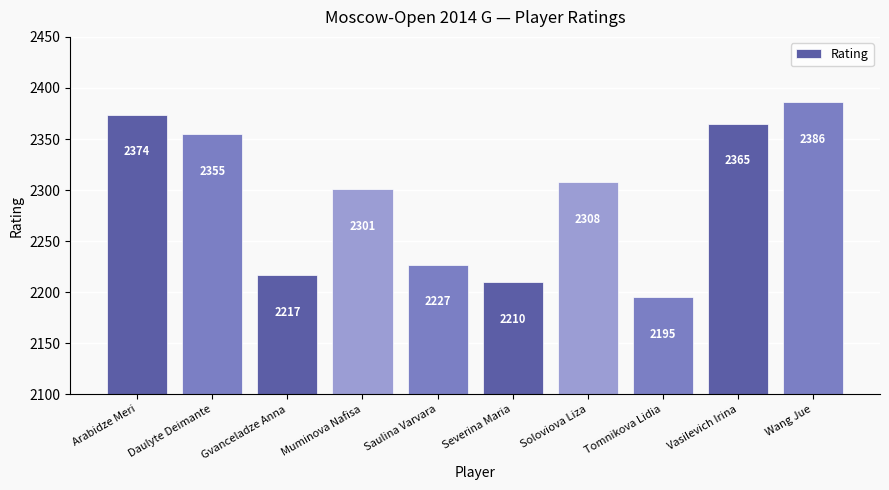

Where does the data first go above 2308?

Arabidze Meri